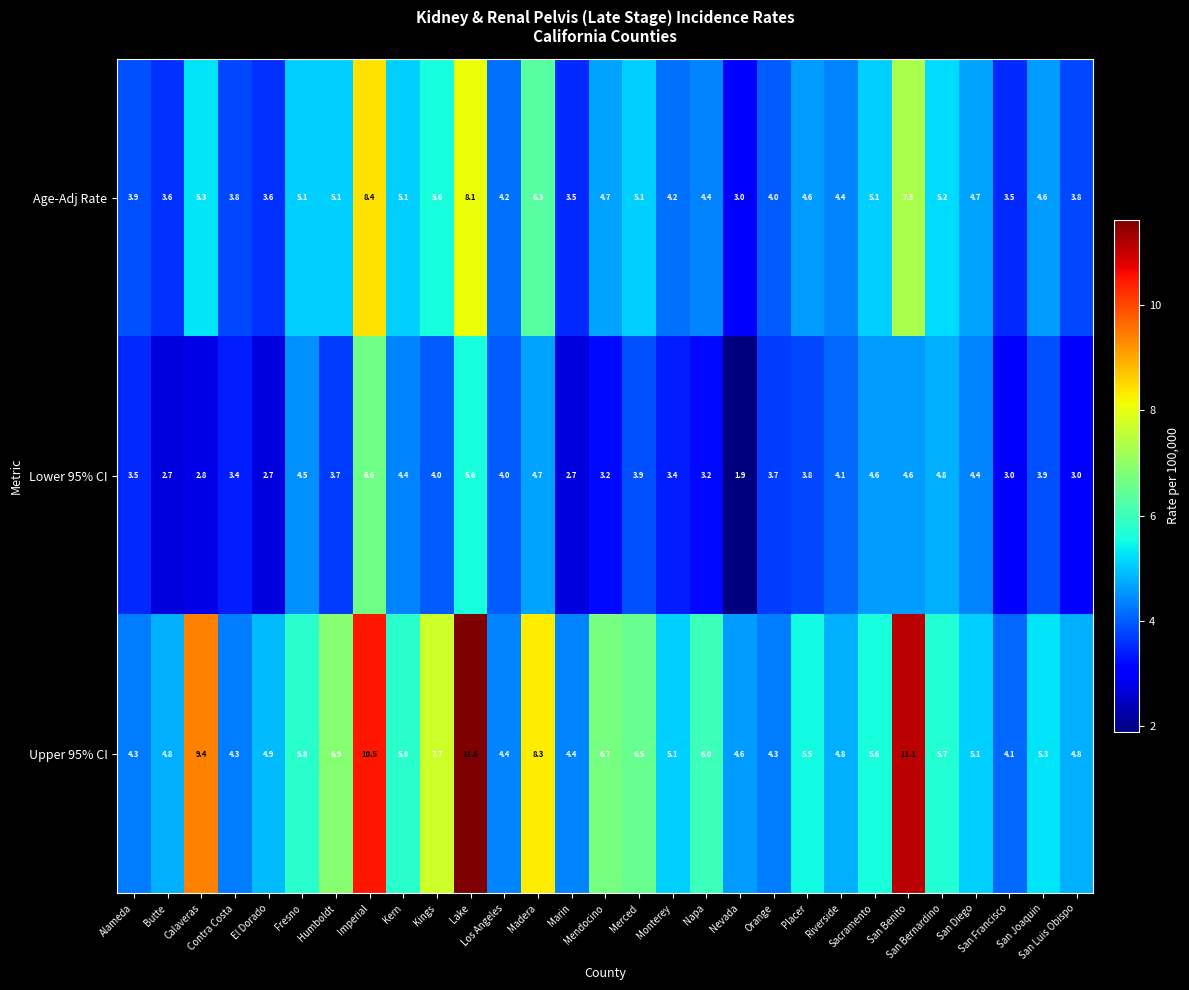

What is the maximum value for Upper 95% CI?

11.6